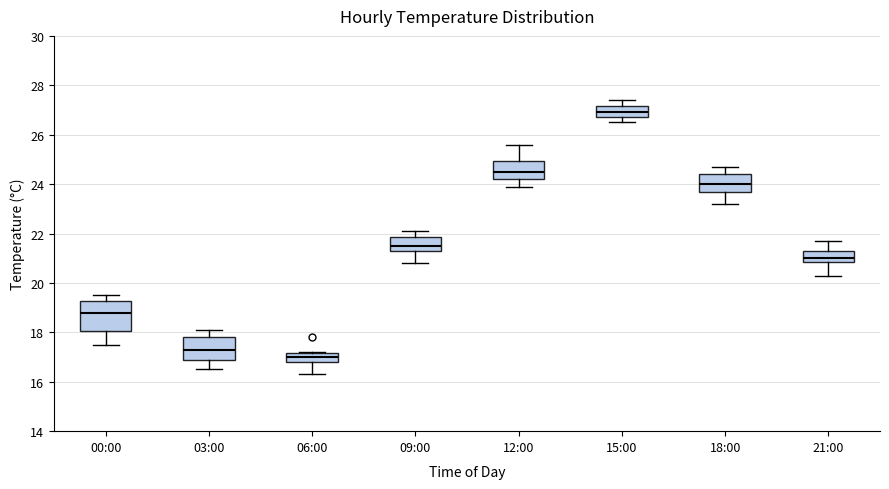

Reading left to right, transcribe this box plot: for each box, give where its median line is, the range the box spans, and where its two whiskers end, as read against the y-axis. The values are not printed on the chart, so give them approximately, as read against the axis.

00:00: median 18.8, box 18.0 to 19.2, whiskers 17.6 to 19.6
03:00: median 17.4, box 17.0 to 17.8, whiskers 16.6 to 18.2
06:00: median 17.0, box 16.8 to 17.2, whiskers 16.4 to 17.2
09:00: median 21.6, box 21.4 to 21.8, whiskers 20.8 to 22.2
12:00: median 24.6, box 24.2 to 25.0, whiskers 24.0 to 25.6
15:00: median 27.0, box 26.8 to 27.2, whiskers 26.6 to 27.4
18:00: median 24.0, box 23.8 to 24.4, whiskers 23.2 to 24.8
21:00: median 21.0, box 20.8 to 21.4, whiskers 20.4 to 21.8